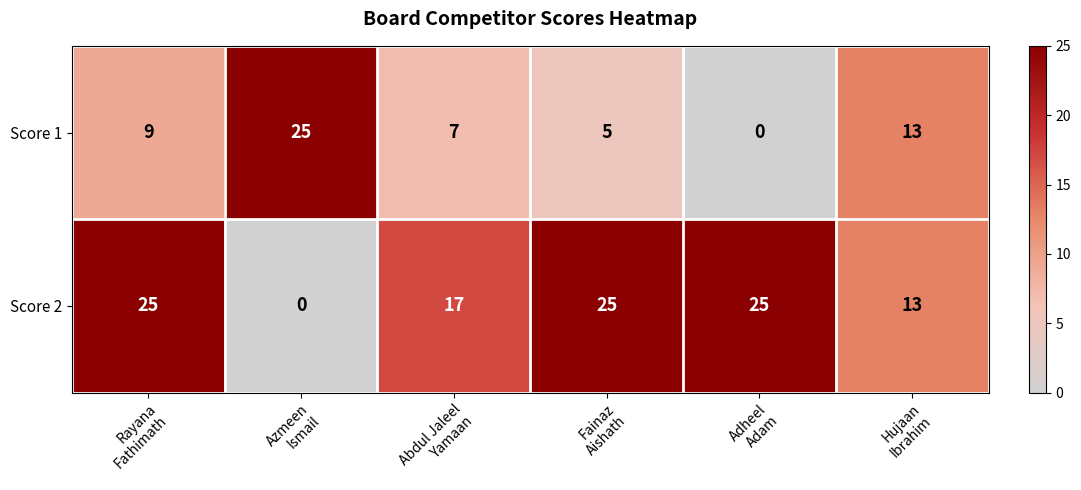

What is the difference between the maximum and minimum values in the Score 2 series?

25